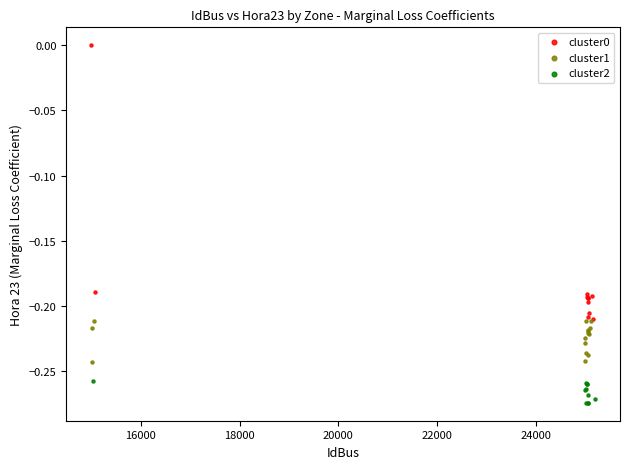

Which series contains the lowest Y value?

cluster2